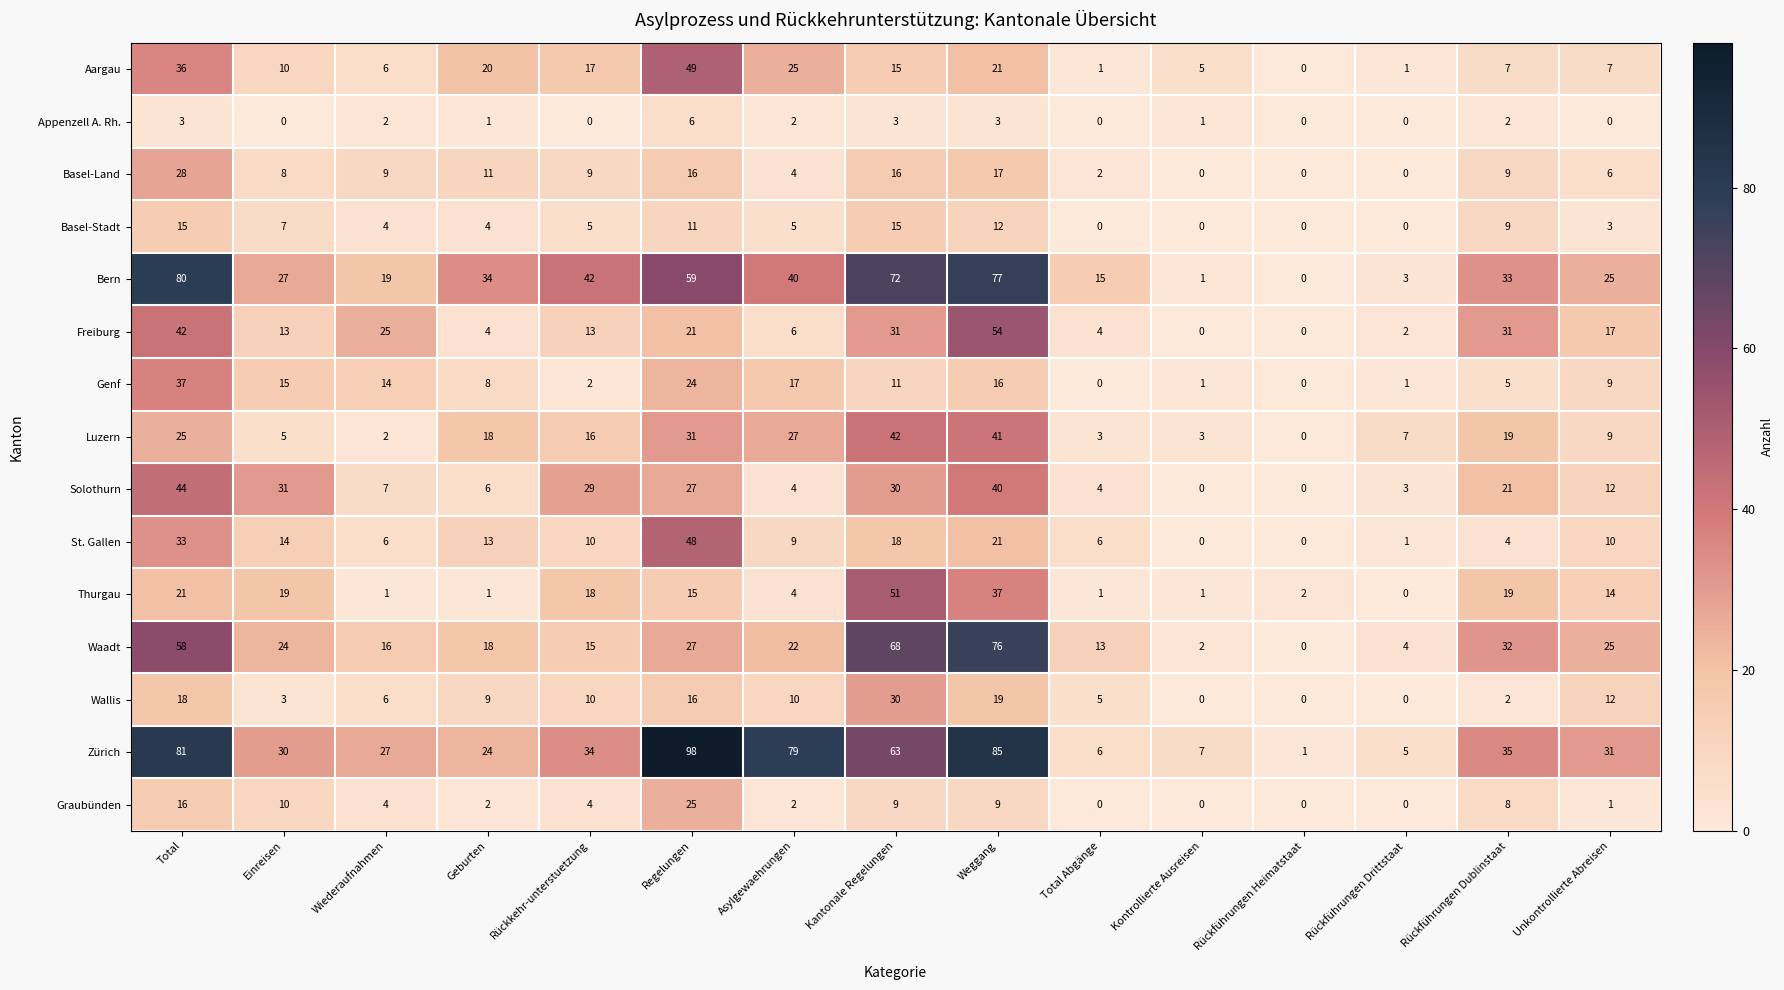

At how many categories does at least one series exceed 8?

12